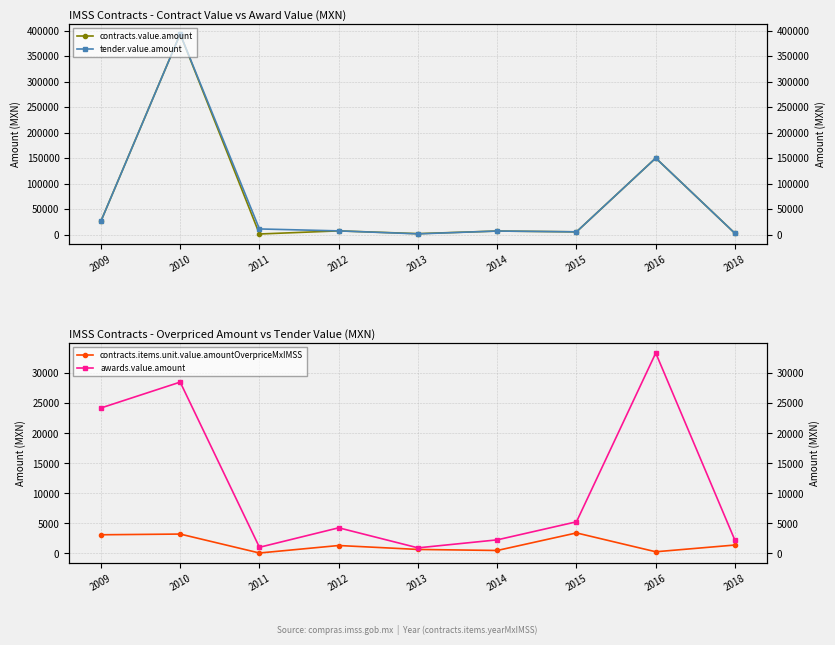

What is the value of the contracts.value.amount point at the 3rd from the left?

1030.3